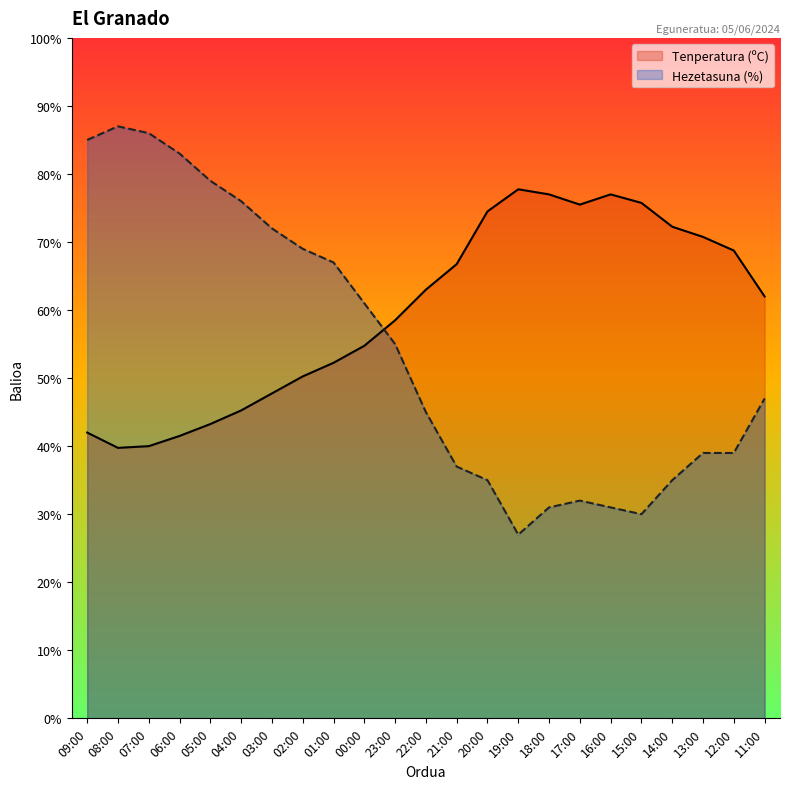

Count the number of data series in this chart.

2